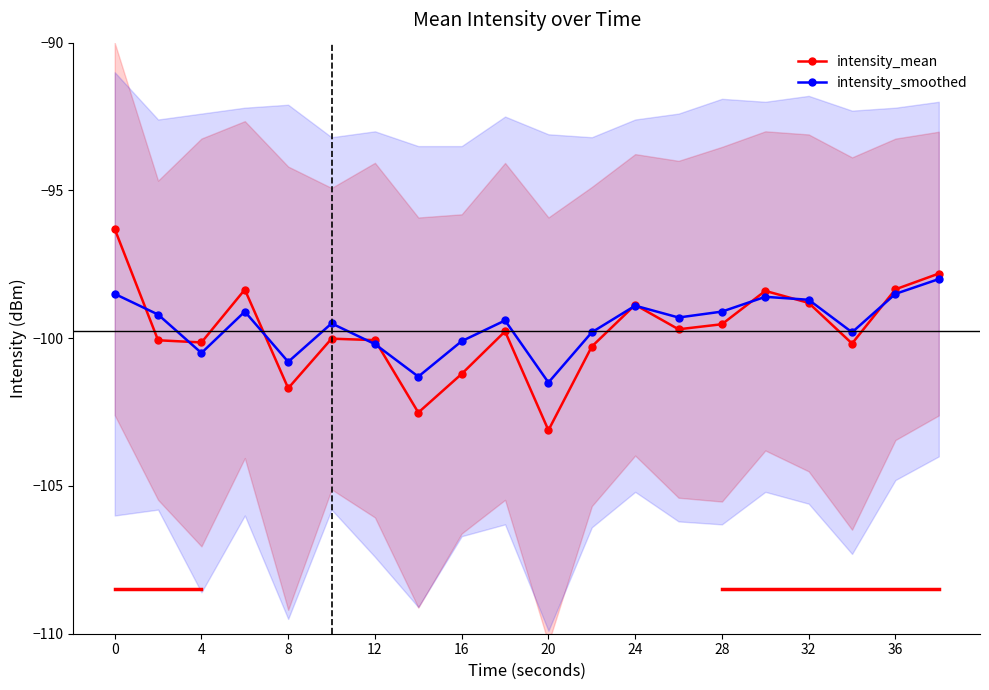

Which series has the widest spread of values?

intensity_mean